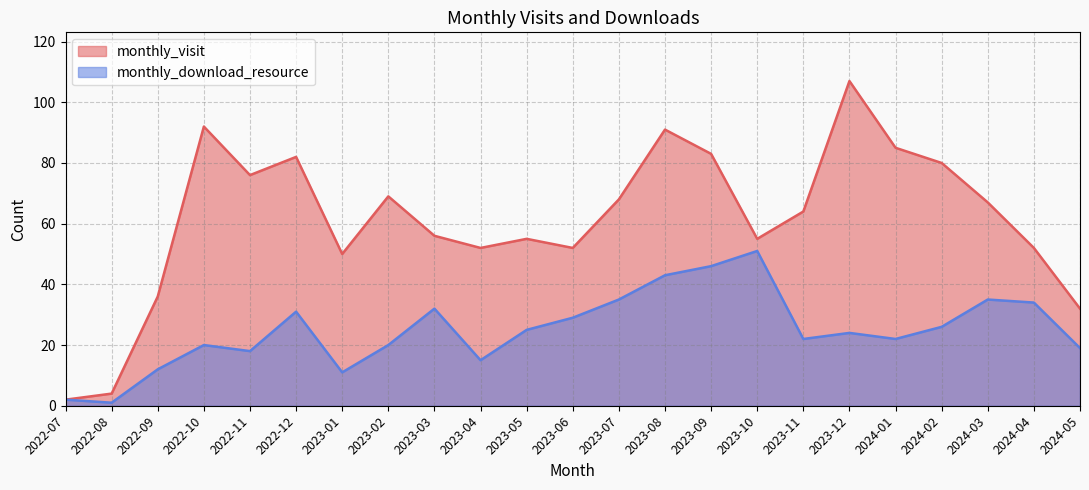

Count the number of categories in the chart.

23